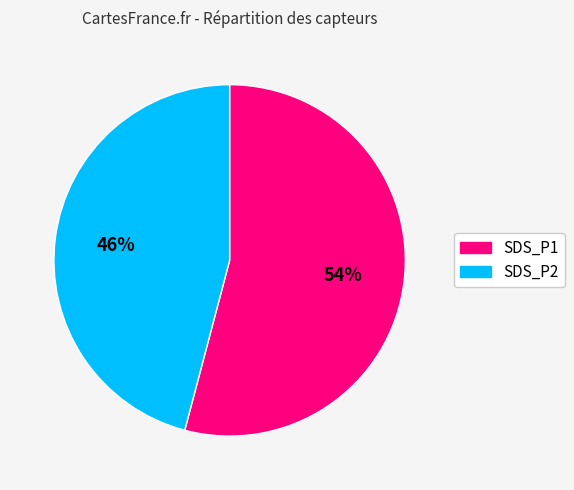

Is there any slice that represents more than half of the pie?

Yes